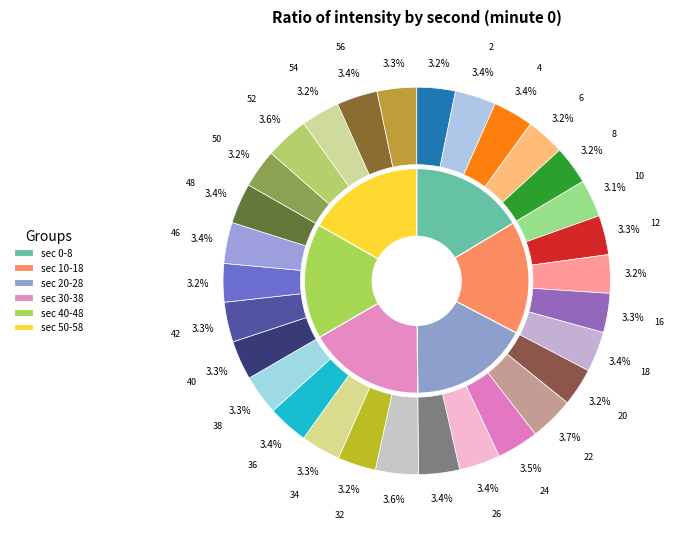

True or false: 24 accounts for 1% of the total.

False